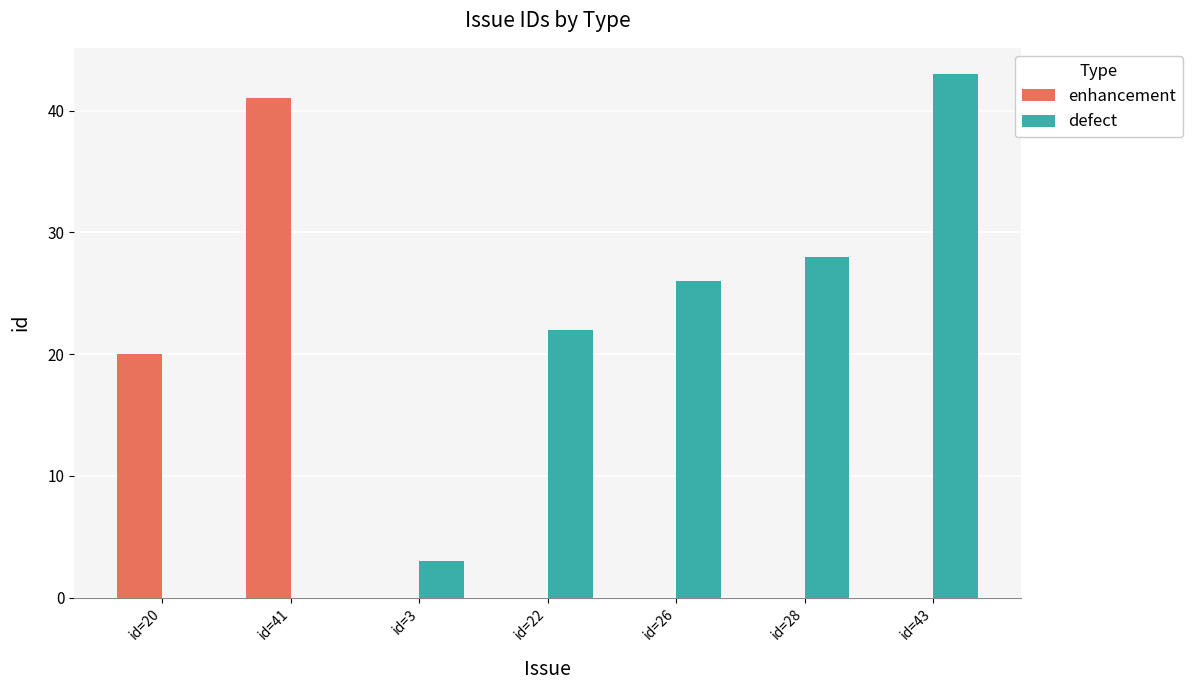

Which series has the largest range (max minus min)?

defect